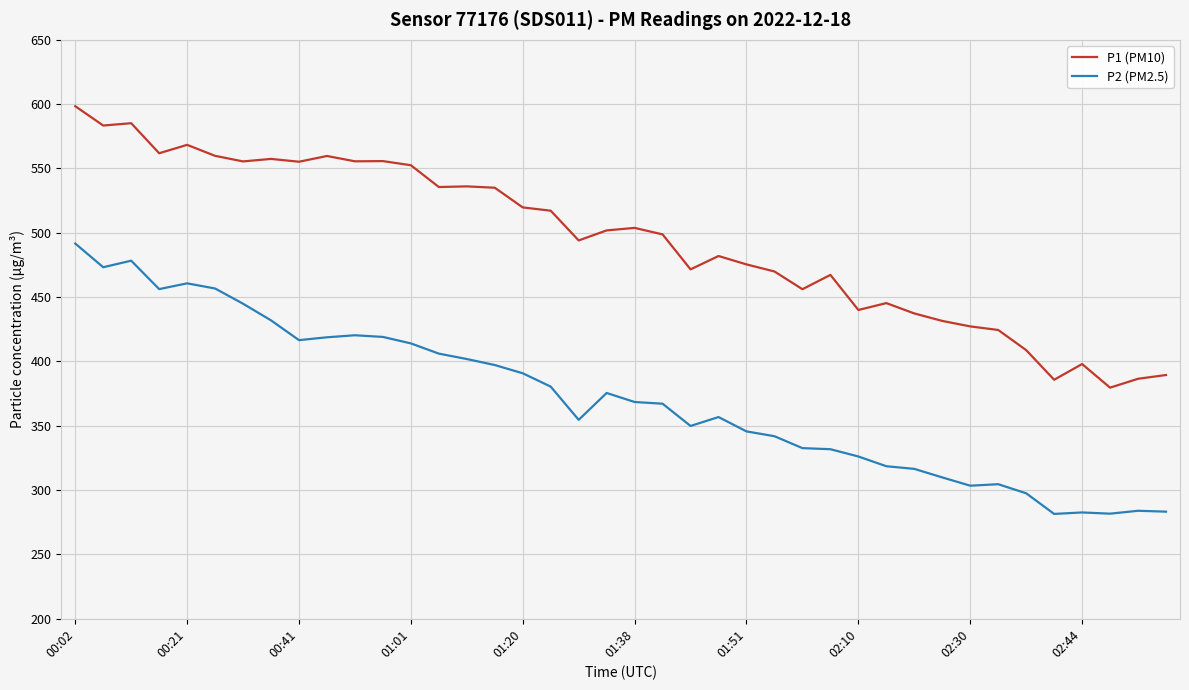

Which series has the largest total across all categories?

P1 (PM10)